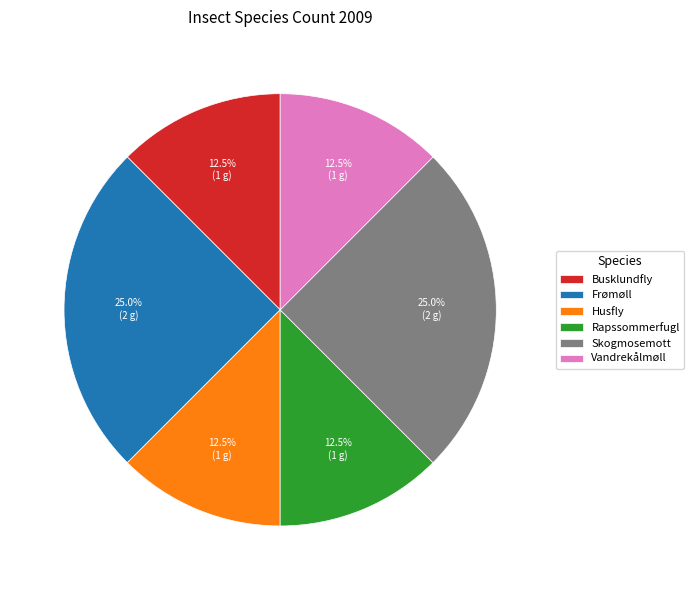

How much of the chart is everything except Husfly?

87.5%